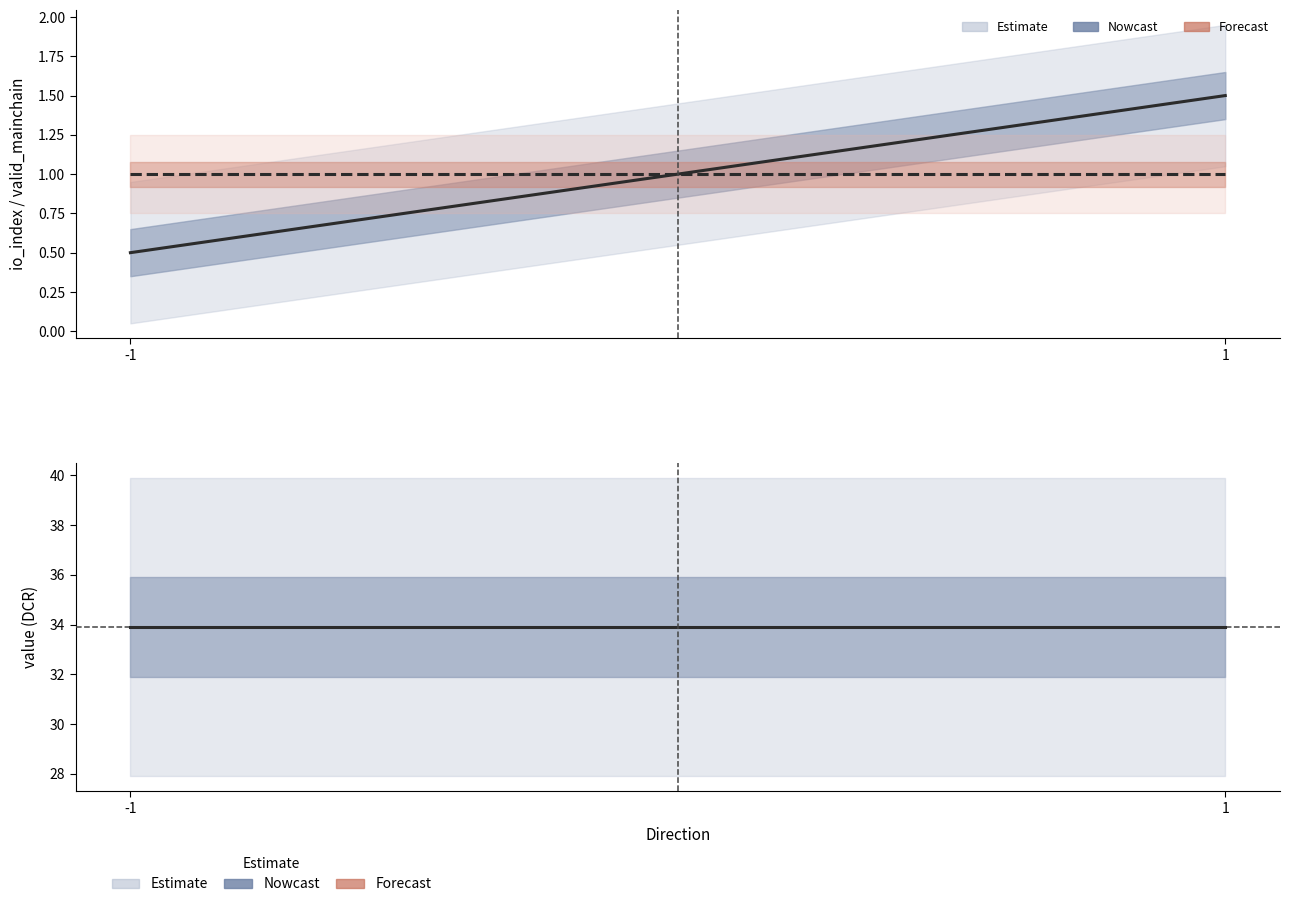

At which category is the sum across all series the highest?

1